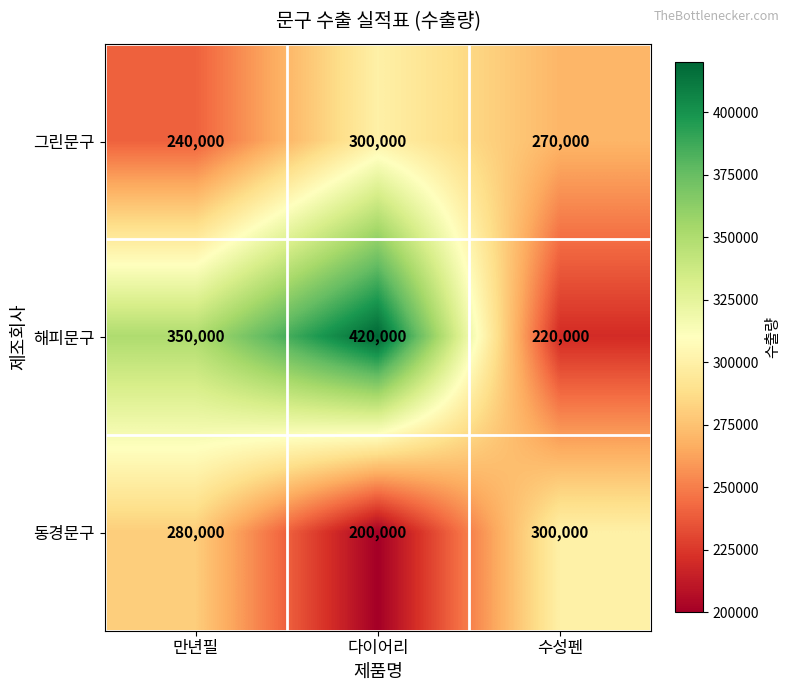

Count the number of data series in this chart.

3